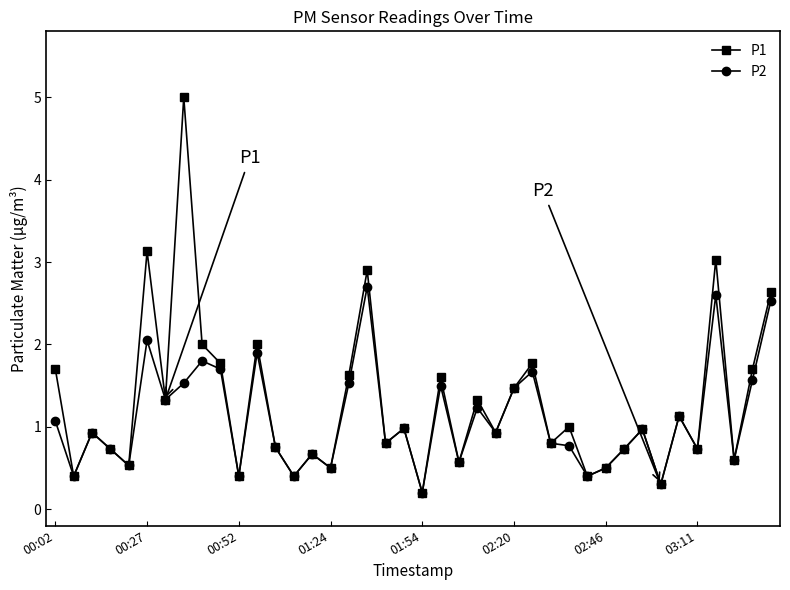

What is the highest value of the P1 series?

5.0